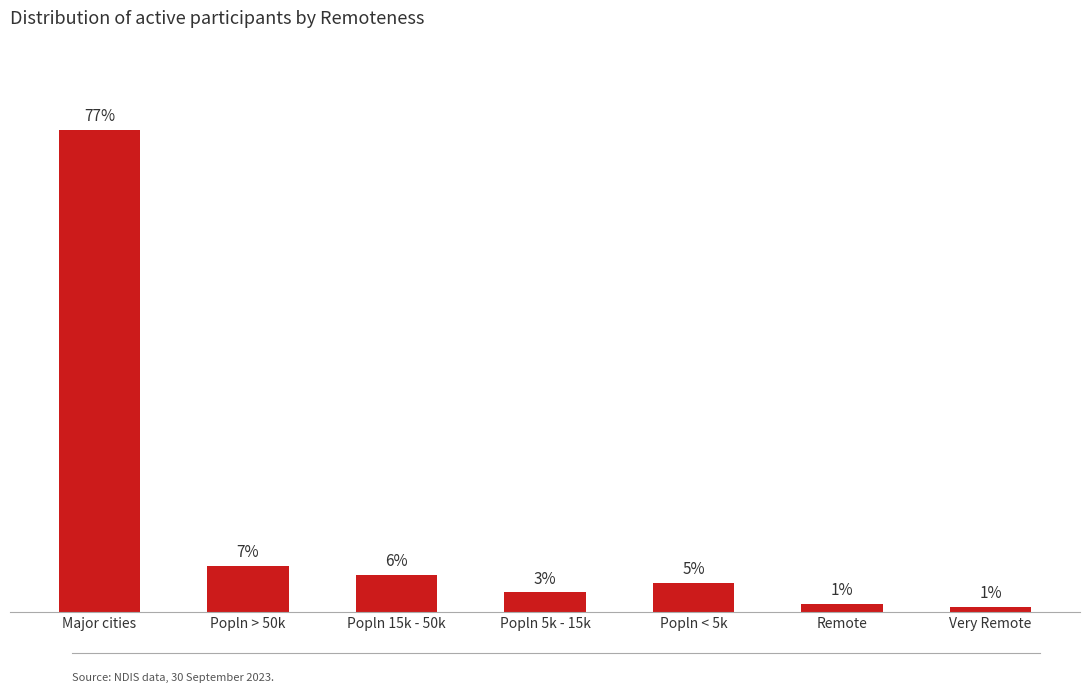

Reading left to right, transcribe all the data shown in this chart.

Major cities=12240	Popln > 50k=1174	Popln 15k - 50k=953	Popln 5k - 15k=503	Popln < 5k=748	Remote=211	Very Remote=126